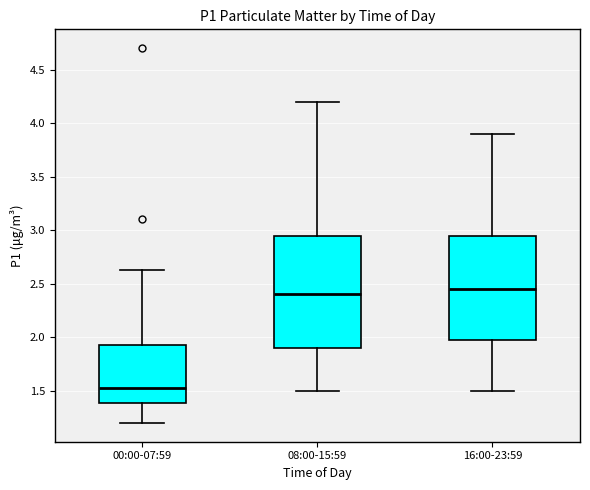

Which box has the highest median line?

16:00-23:59